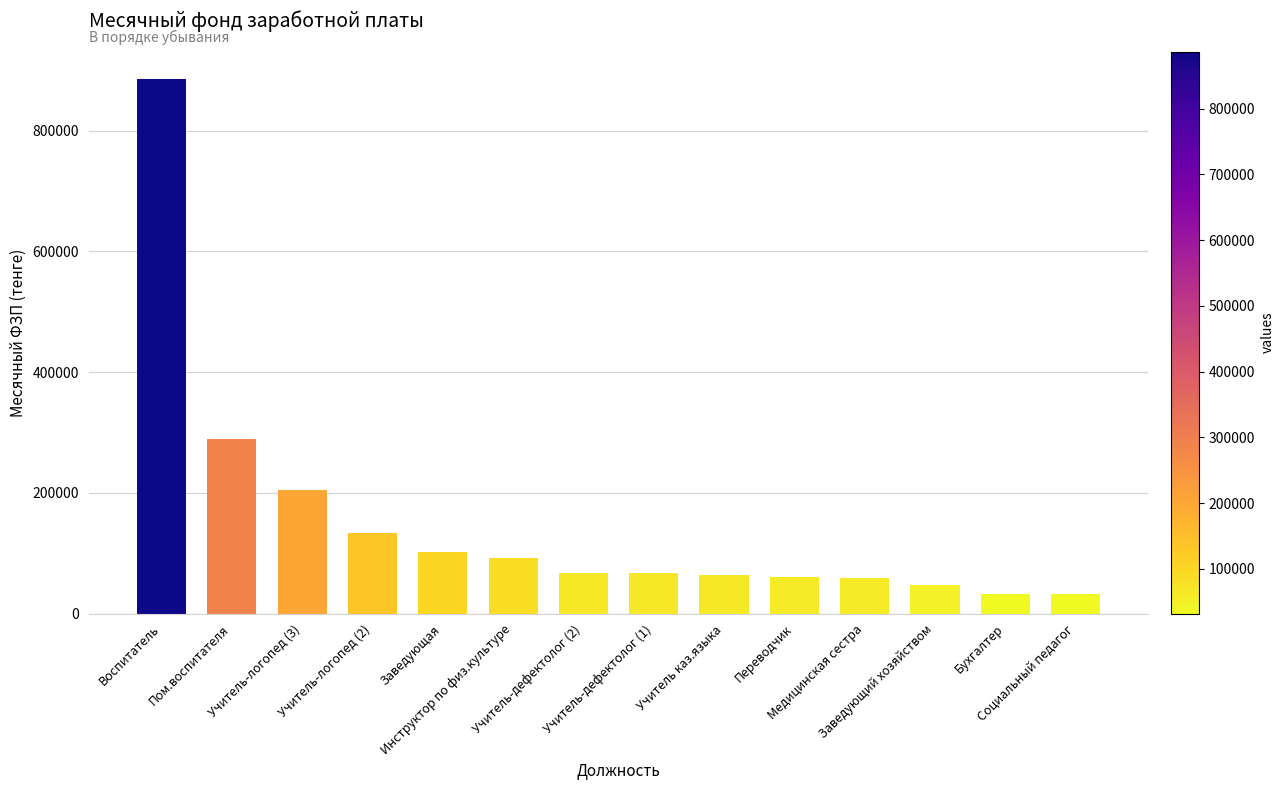

What is the ratio of the value at Учитель-логопед (2) to the value at Социальный педагог?

4.2